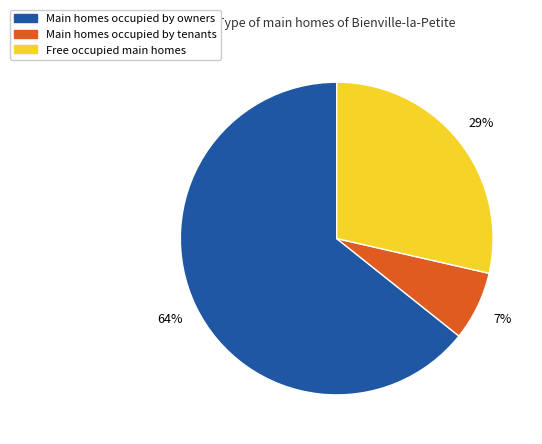

Rank the categories by value from highest to lowest.

Main homes occupied by owners, Free occupied main homes, Main homes occupied by tenants